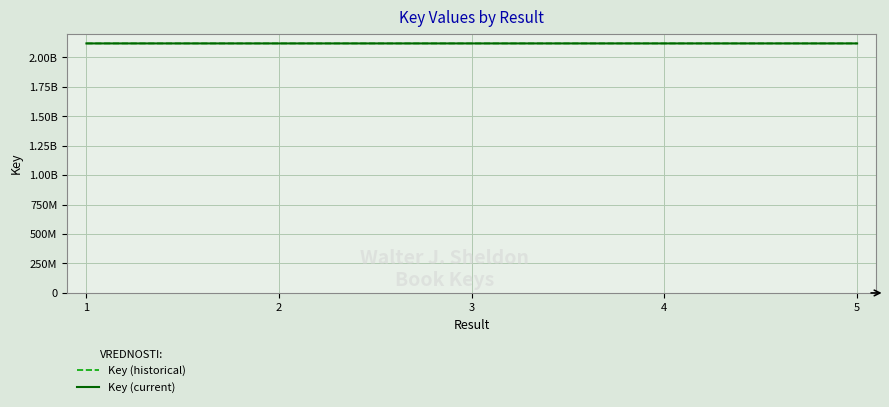

Which has a higher value, 2 or 1?

1